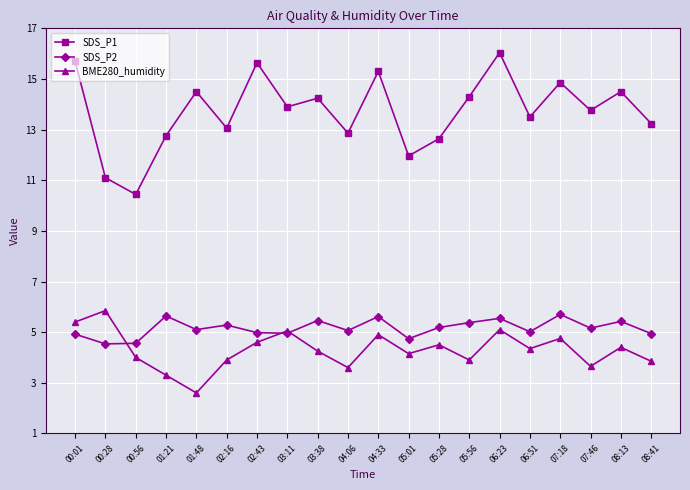

True or false: SDS_P2 and SDS_P1 cross at least once.

False